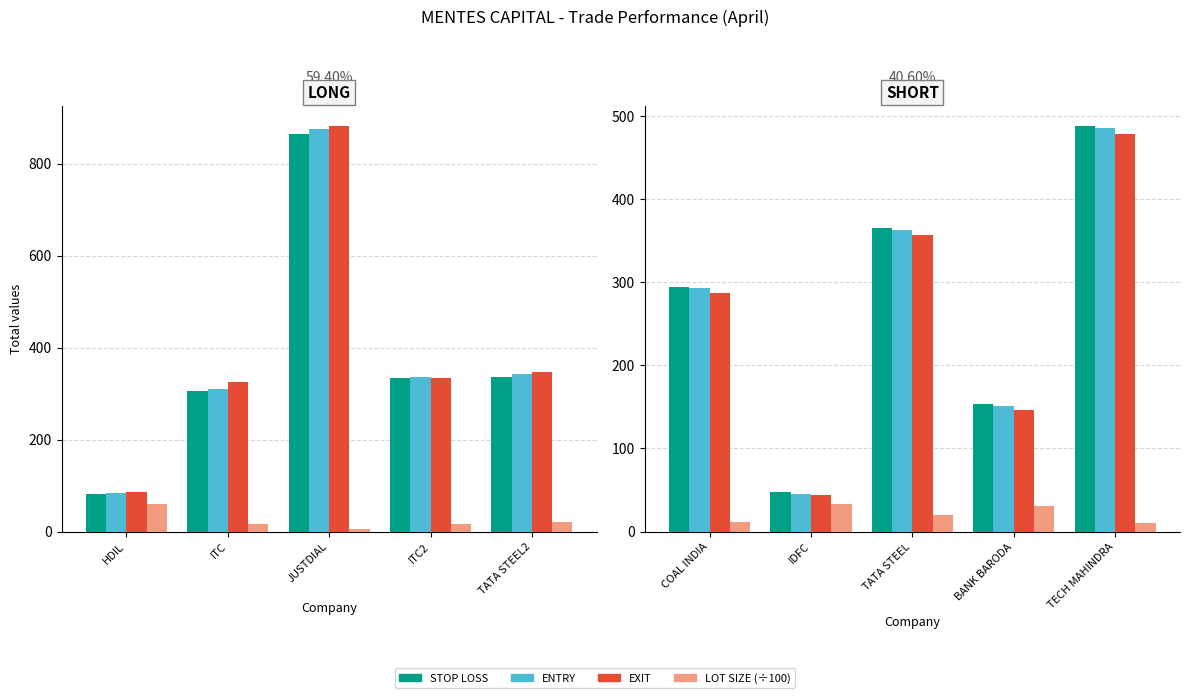

At BANK BARODA, list the series in order from smallest to largest.

LOT SIZE (÷100), EXIT, ENTRY, STOP LOSS